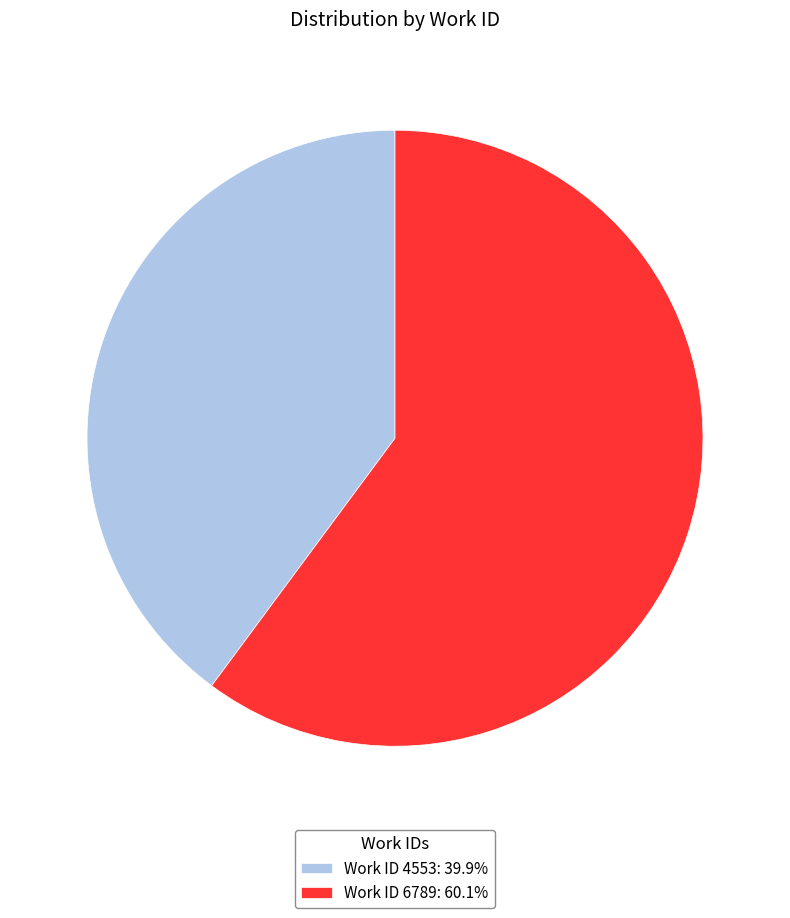

Is there a majority slice in this chart?

Yes